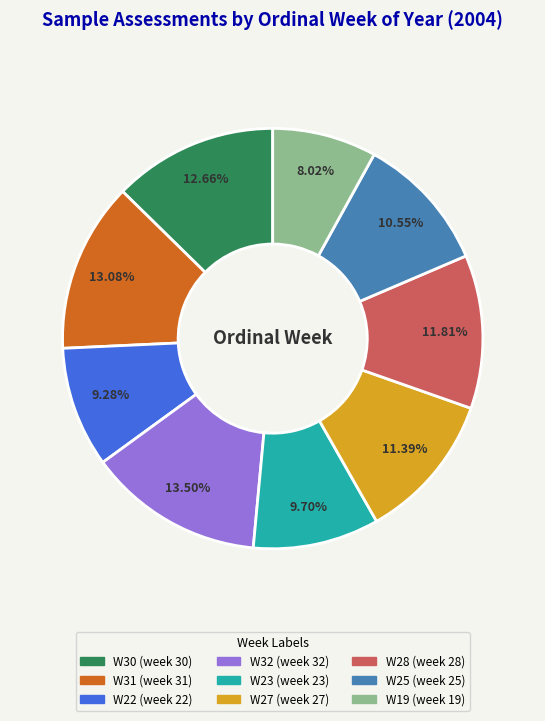

Count the number of slices in the pie.

9